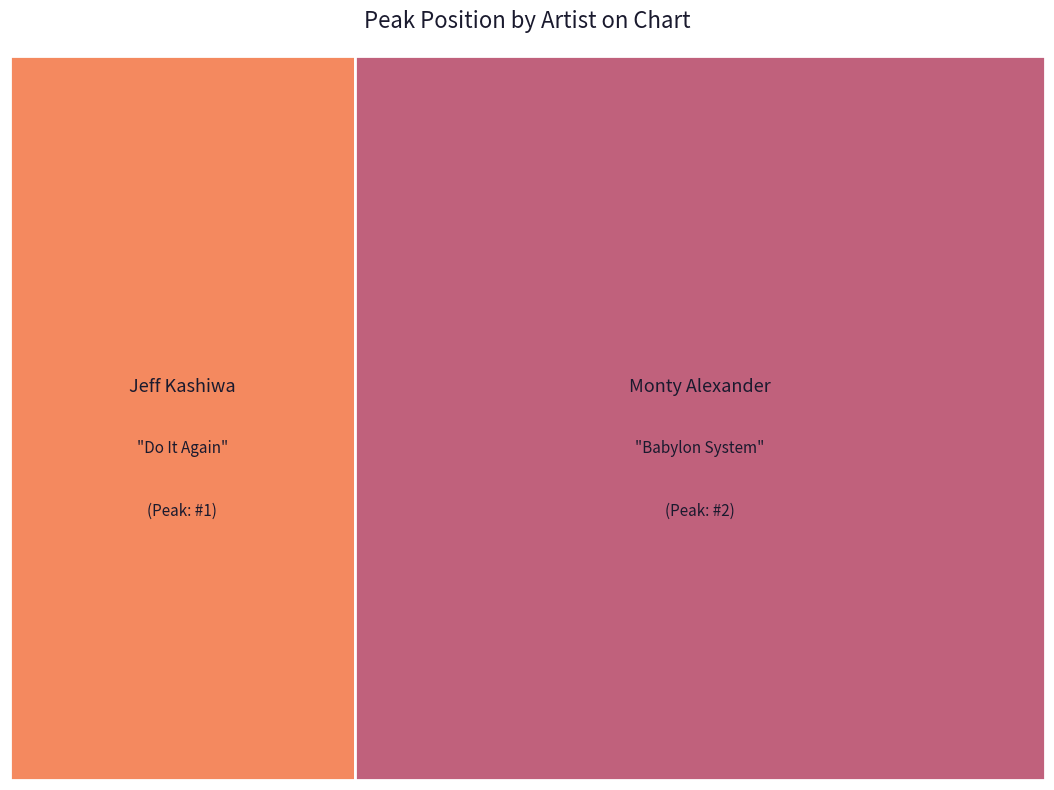

Is it true that Jeff Kashiwa - Do It Again is 19% of the pie?

False